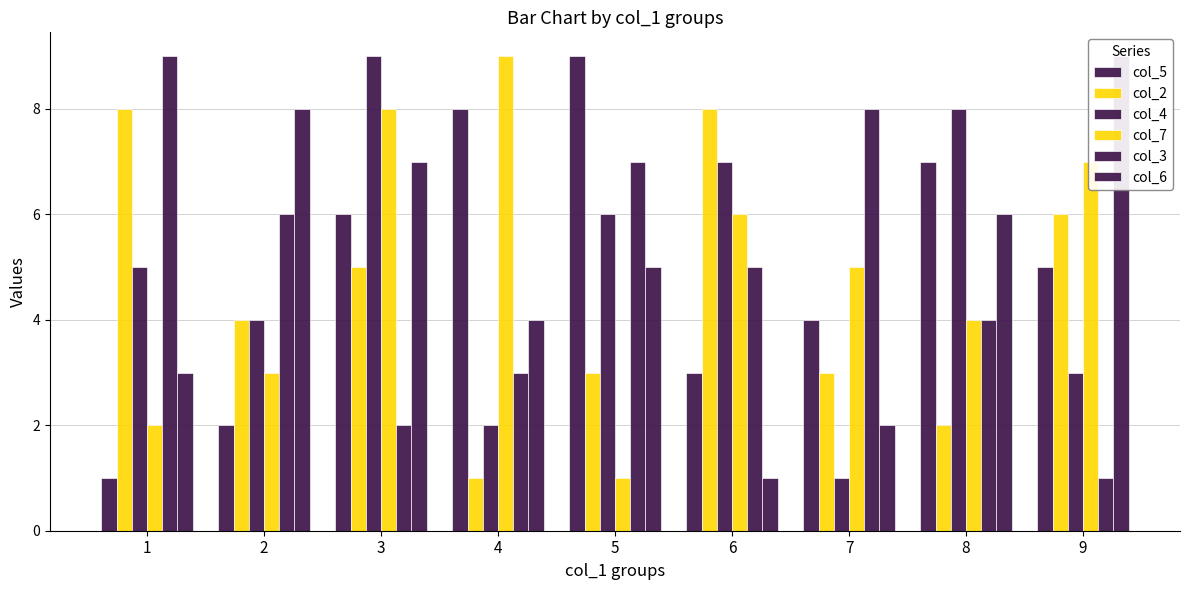

What is the maximum value for col_6?

9